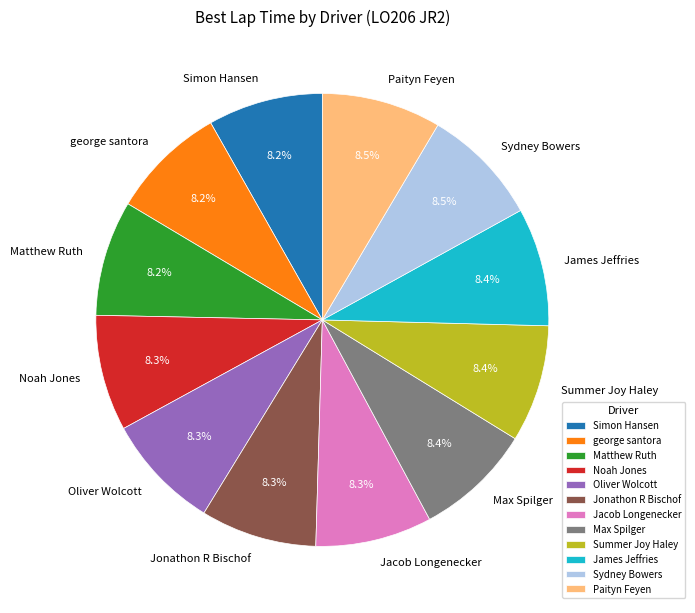

Is there a majority slice in this chart?

No